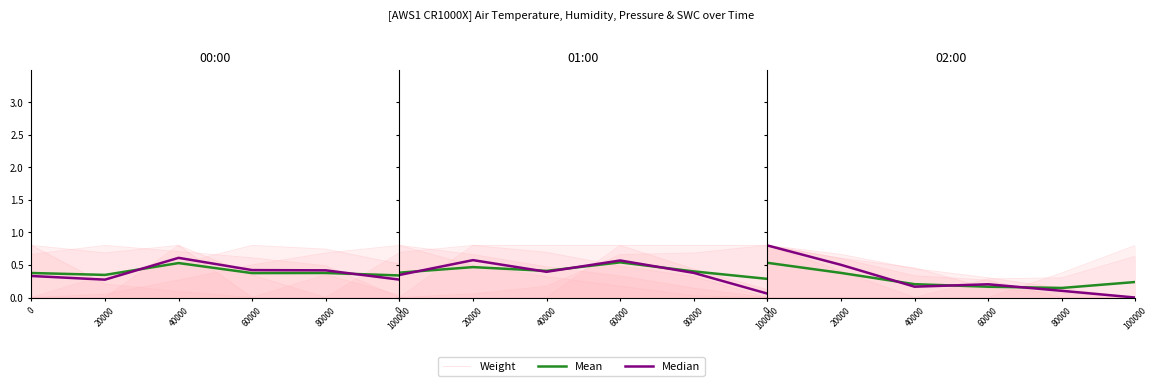

After their last crossing, which series has the higher values: Weight or Mean?

Mean